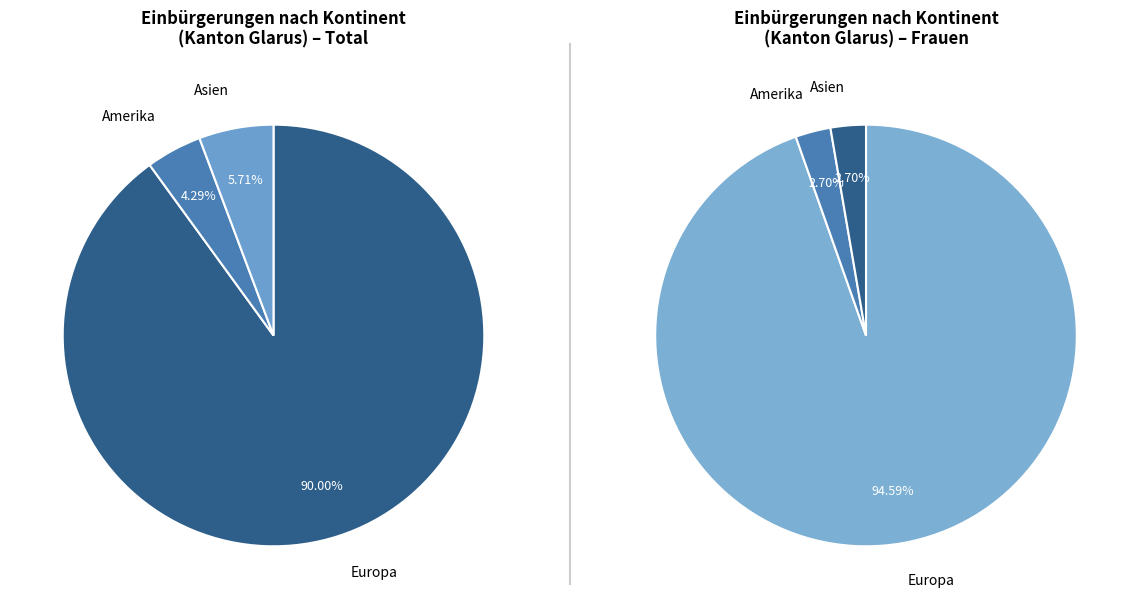

What percentage do Amerika and Ozeanien together represent?

4.3%